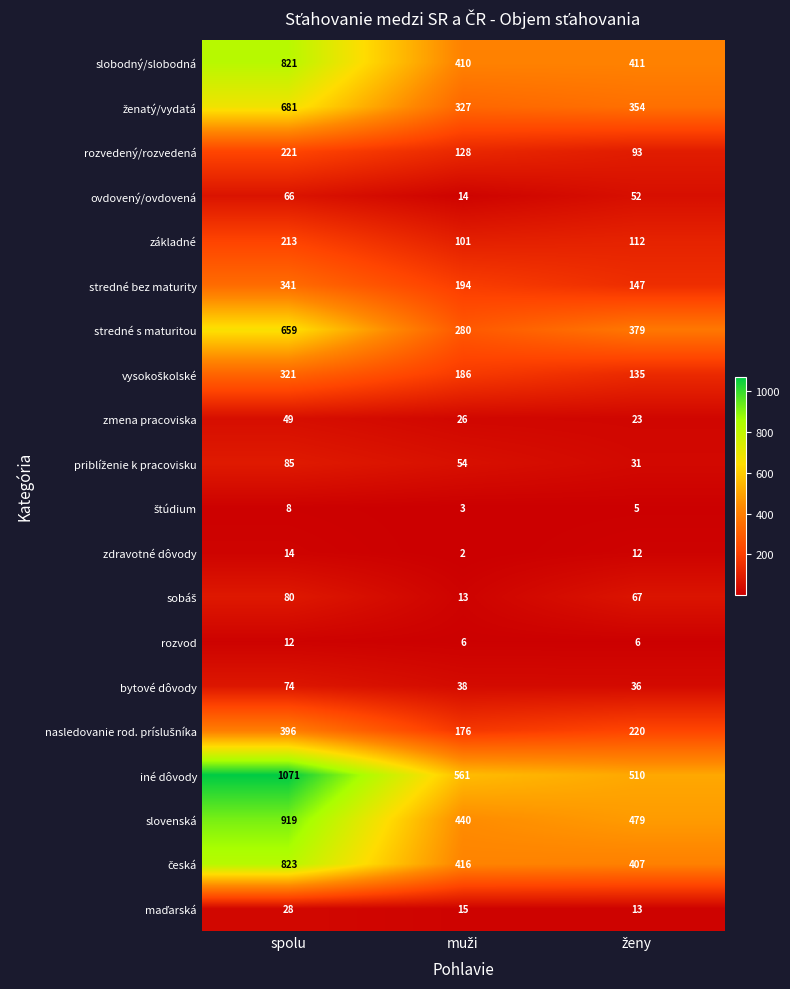

What is the average value of the rozvod series?

8